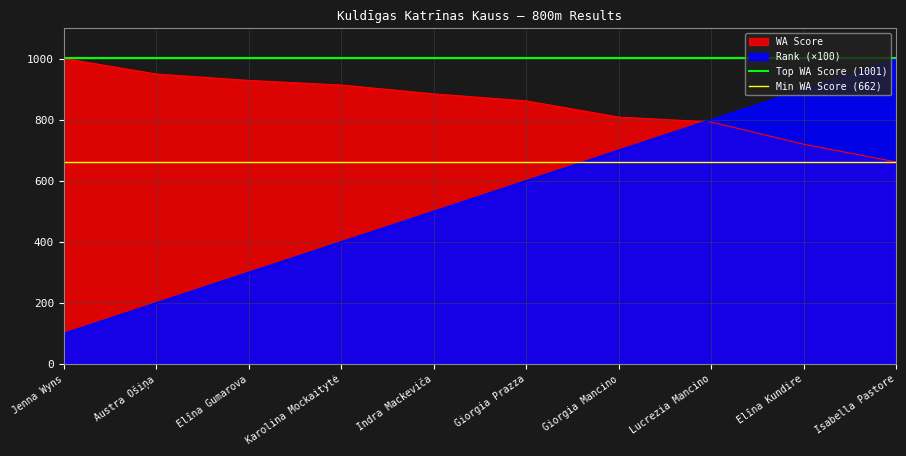

What is the highest value of the Min WA Score (662) series?

662